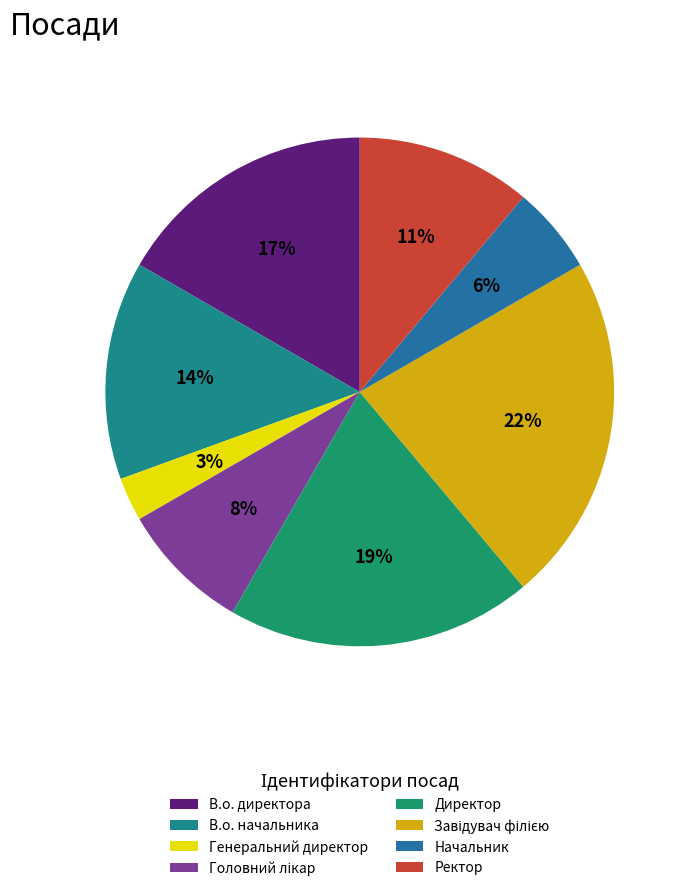

To the nearest percent, what is the average slice percentage?

12%